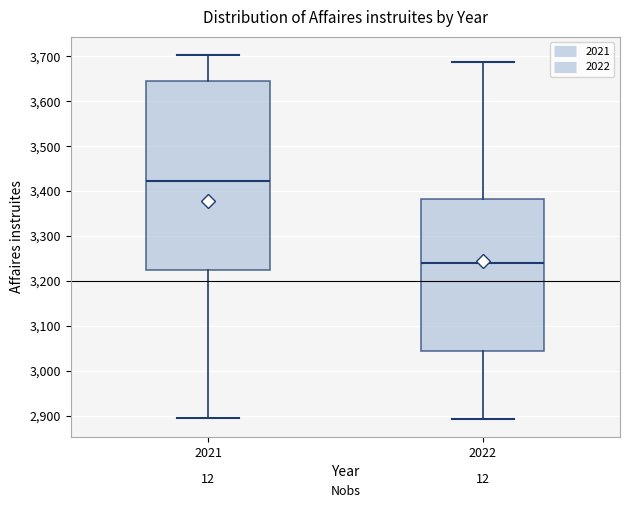

Where is the upper edge of the box at x = 2021 on the y-axis? The values are not printed on the chart, so give them approximately, as read against the axis.

3650